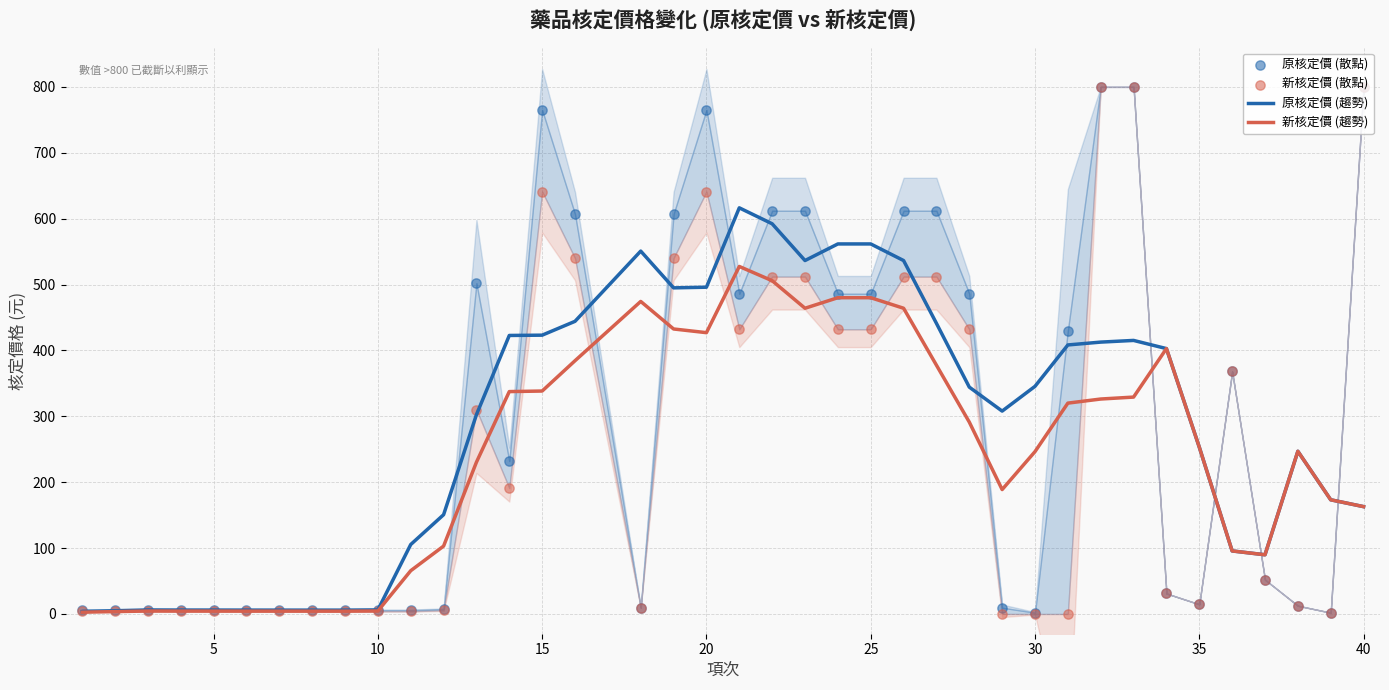

At how many categories does at least one series exceed 612?

6